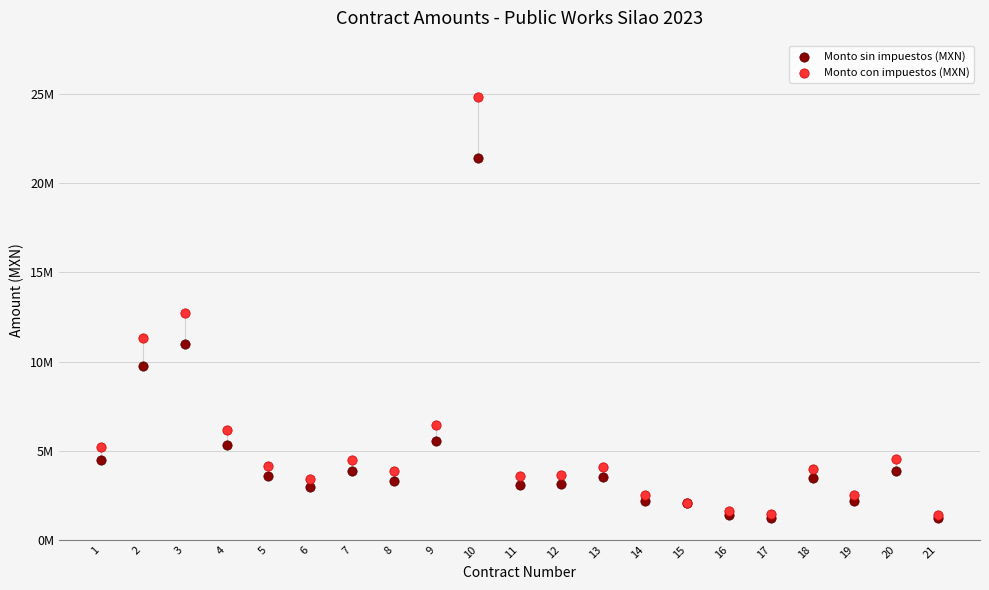

Which series reaches the maximum Y coordinate?

Monto con impuestos (MXN)